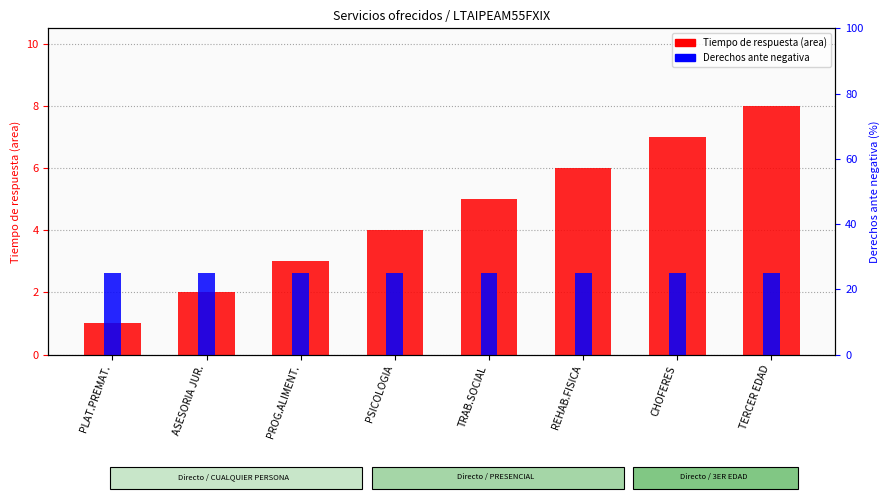

What are all the series names shown in the legend?

Tiempo de respuesta (area), Derechos ante negativa